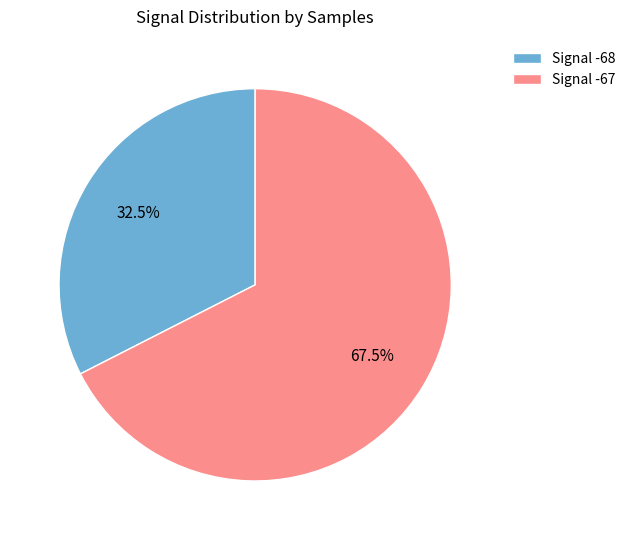

Rank the categories by value from highest to lowest.

Signal -67, Signal -68